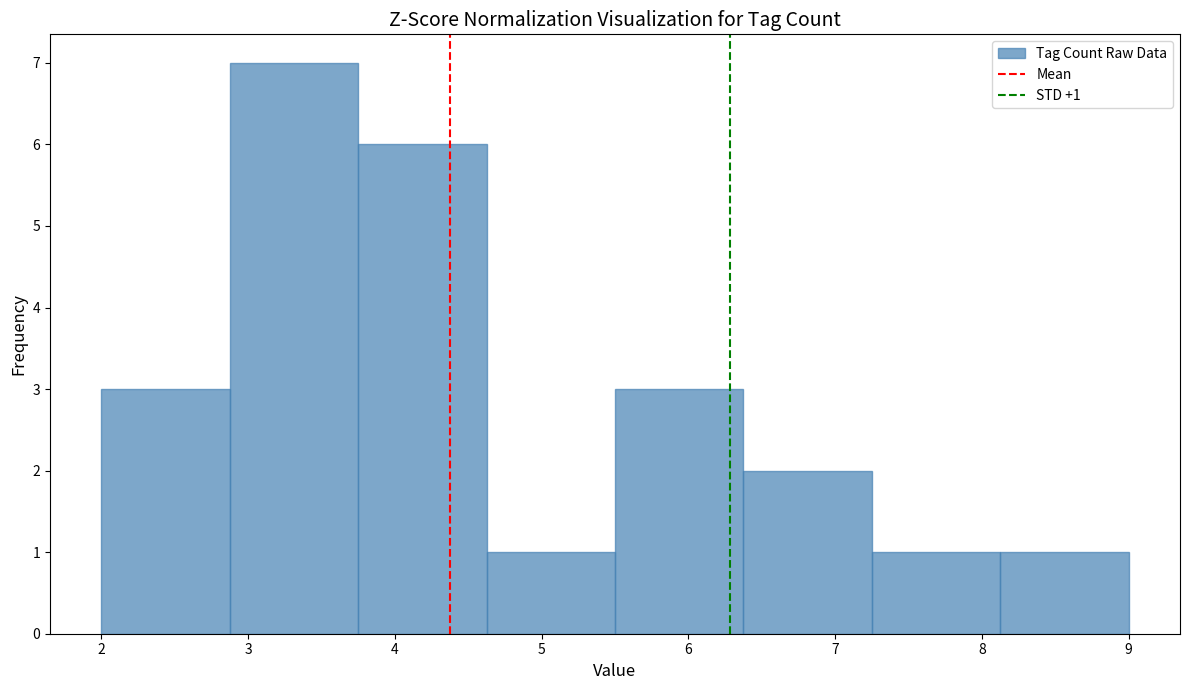

Over which range of the x-axis is the bar tallest?

2.9 to 3.8